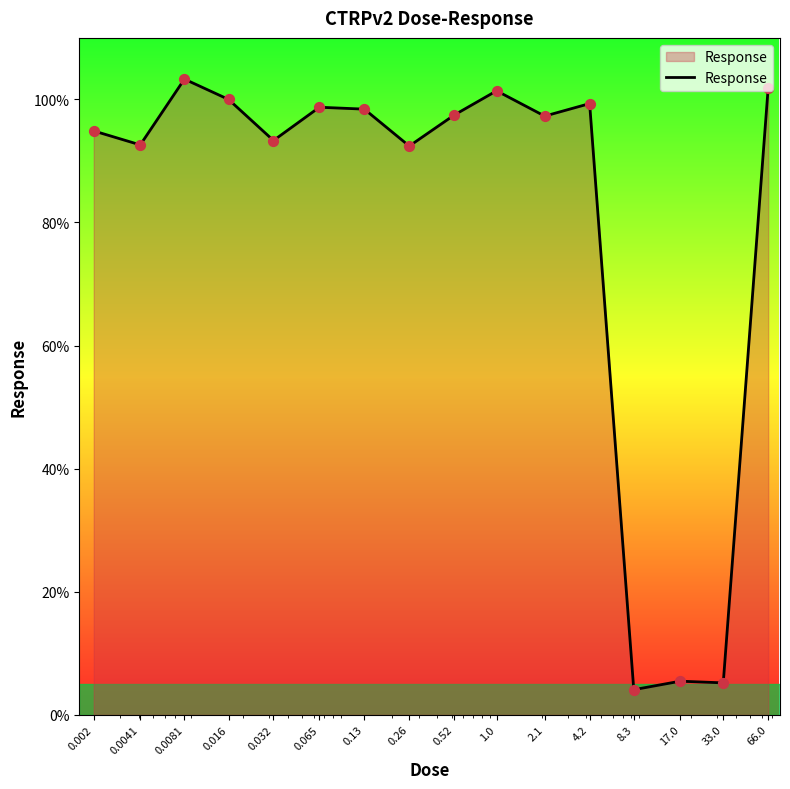

What is the greatest value displayed?

103.3